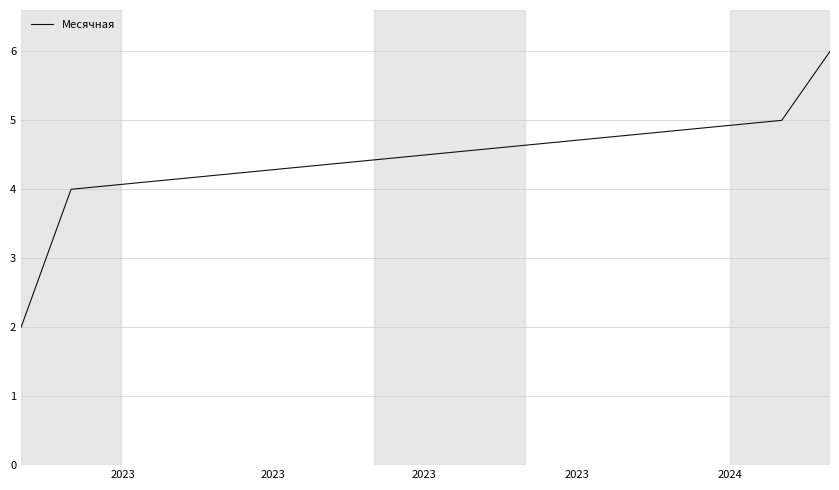

Does the chart display data point markers on the line(s)?

No